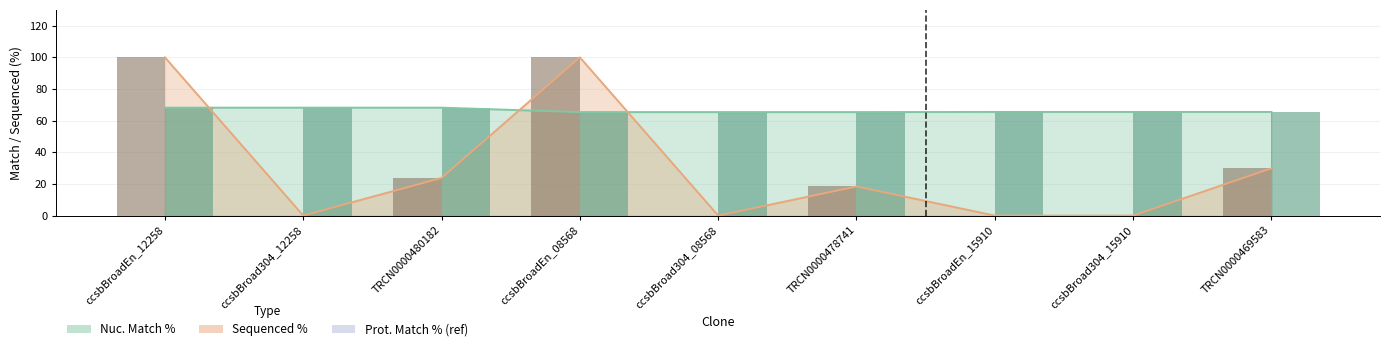

Reading right to left, extract all data points from this chart.

Sequenced % (bar): 29.9	0.0	0.0	18.4	0.0	100.0	23.8	0.0	100.0
Nuc. Match % (bar): 65.5	65.5	65.5	65.4	65.4	65.4	68.2	68.2	68.2